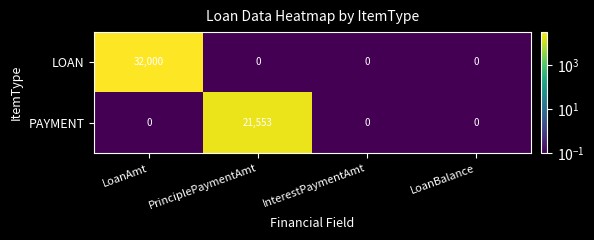

Reading right to left, transcribe all the data shown in this chart.

LOAN: LoanBalance=0	InterestPaymentAmt=0	PrinciplePaymentAmt=0	LoanAmt=32000
PAYMENT: LoanBalance=0	InterestPaymentAmt=0	PrinciplePaymentAmt=21553	LoanAmt=0